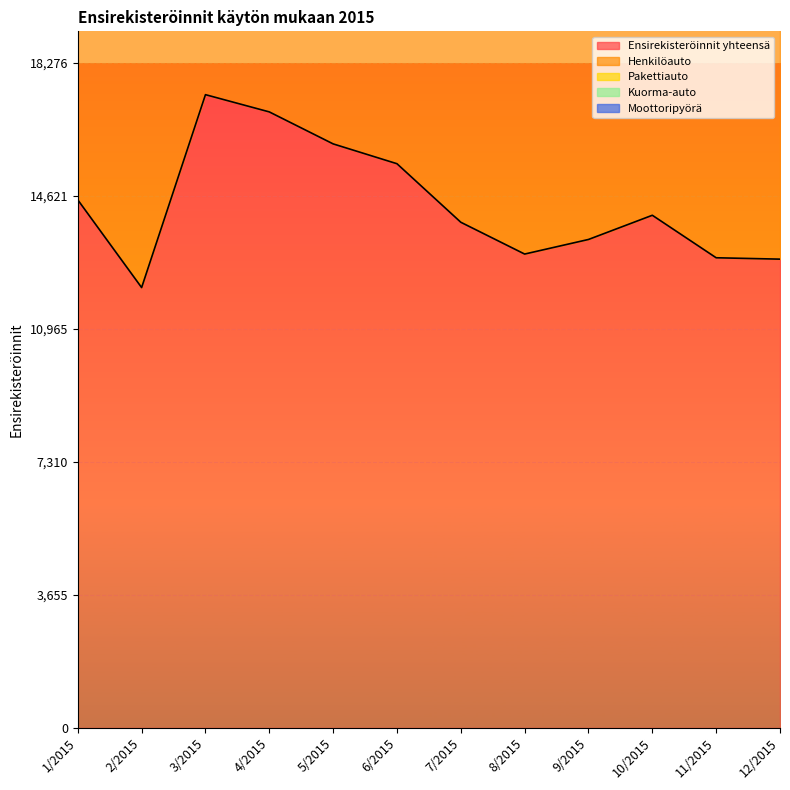

What are all the series names shown in the legend?

Ensirekisteröinnit yhteensä, Henkilöauto, Pakettiauto, Kuorma-auto, Moottoripyörä